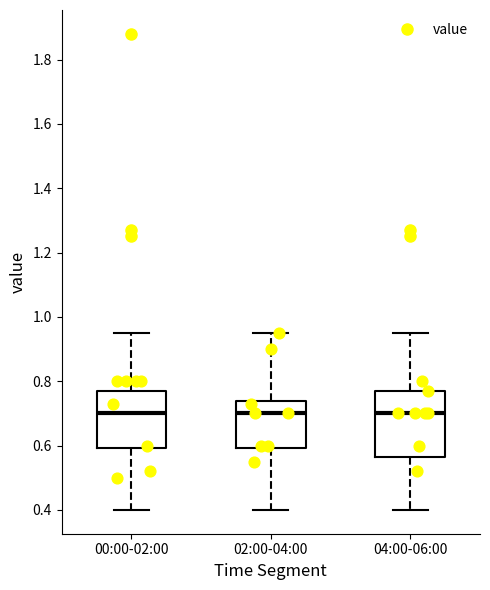

Where does the median line of the box for 02:00-04:00 sit on the y-axis? The values are not printed on the chart, so give them approximately, as read against the axis.

0.70